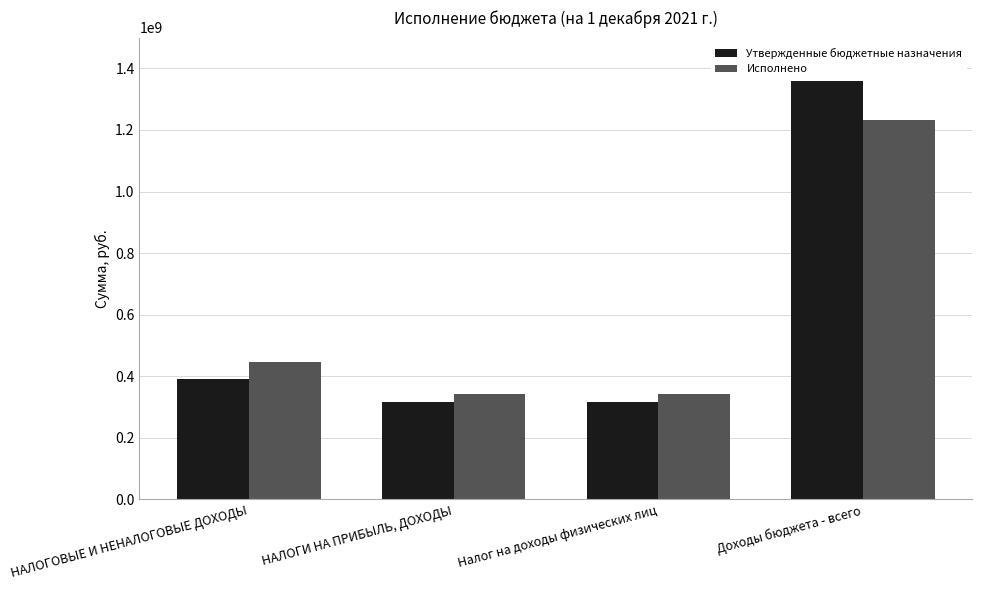

List the series in order of their peak value, lowest first.

Исполнено, Утвержденные бюджетные назначения